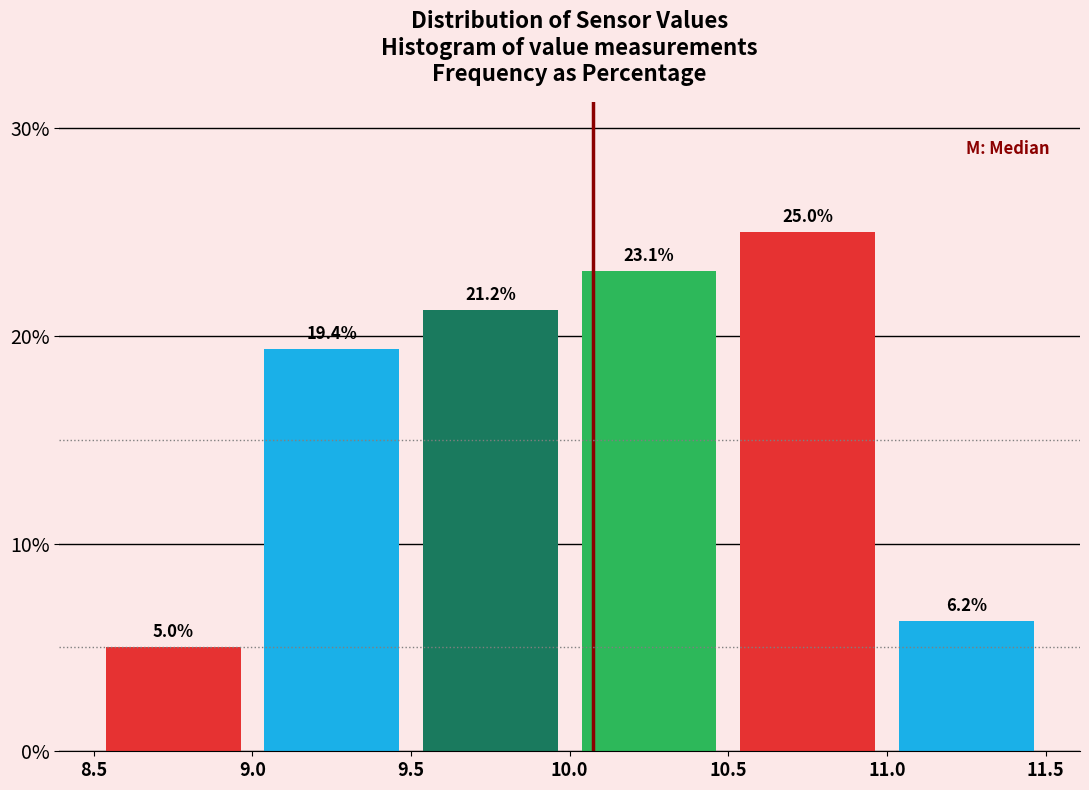

Reading left to right, list every bar in this chart as the range it spans on the x-axis followed by its height.

8.5 to 9.0: 5.0
9.0 to 9.5: 19.4
9.5 to 10.0: 21.2
10.0 to 10.5: 23.1
10.5 to 11.0: 25.0
11.0 to 11.5: 6.2